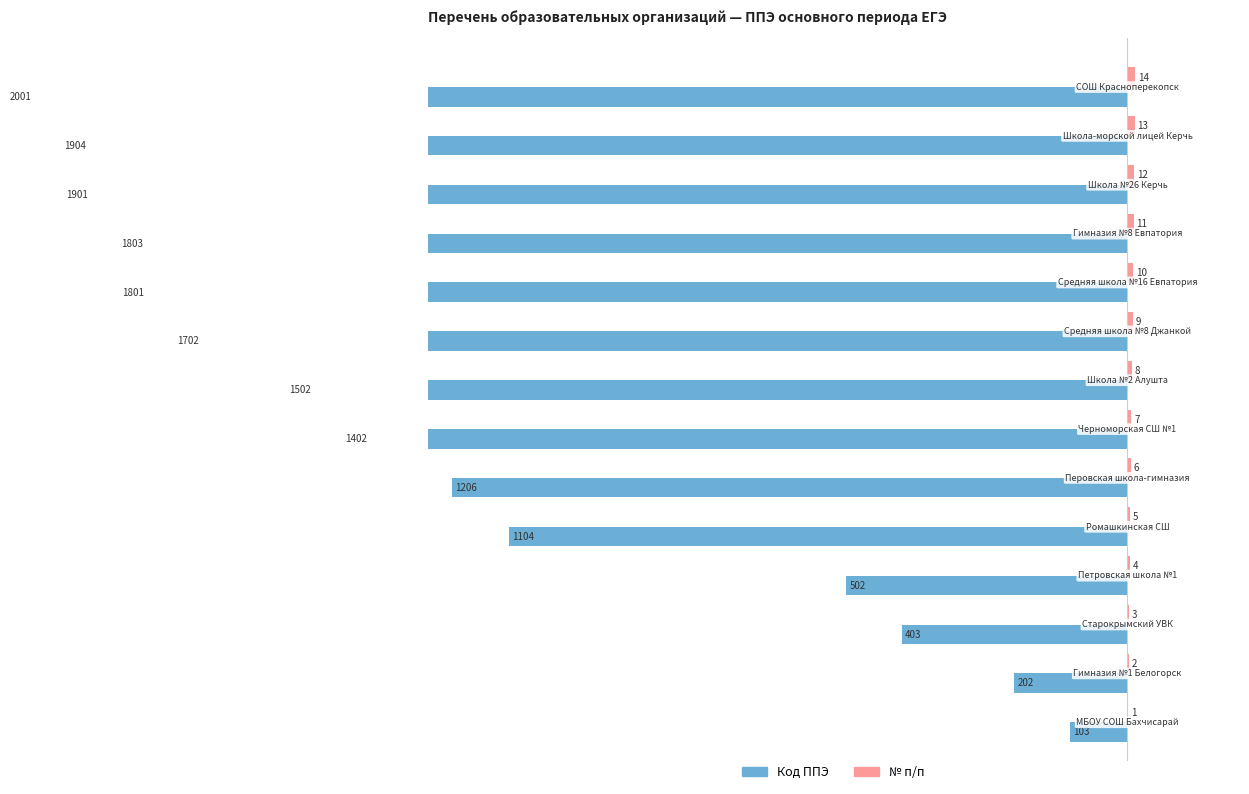

Reading left to right, transcribe all the data shown in this chart.

Код ППЭ: -103	-202	-403	-502	-1104	-1206	-1402	-1502	-1702	-1801	-1803	-1901	-1904	-2001
№ п/п: 1	2	3	4	5	6	7	8	9	10	11	12	13	14